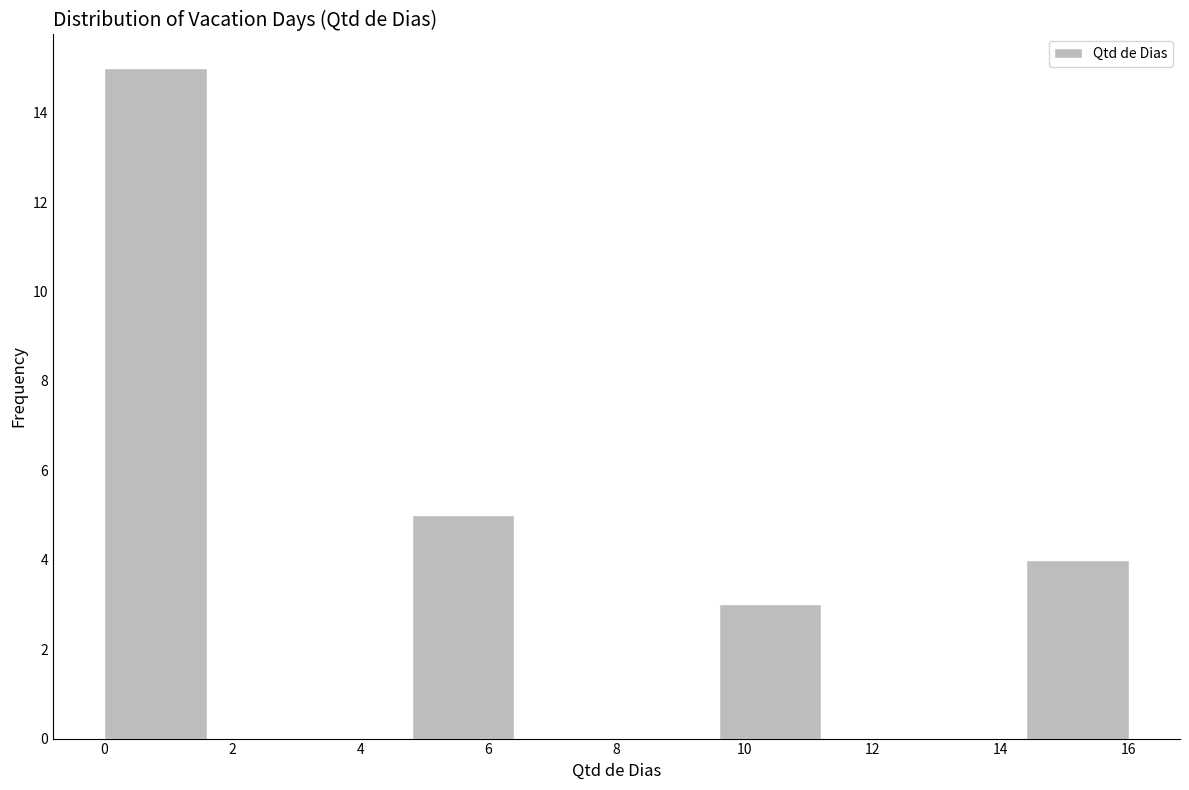

How tall is the bar that spans 0.0 to 1.6 on the x-axis? The values are not printed on the chart, so give them approximately, as read against the axis.

15